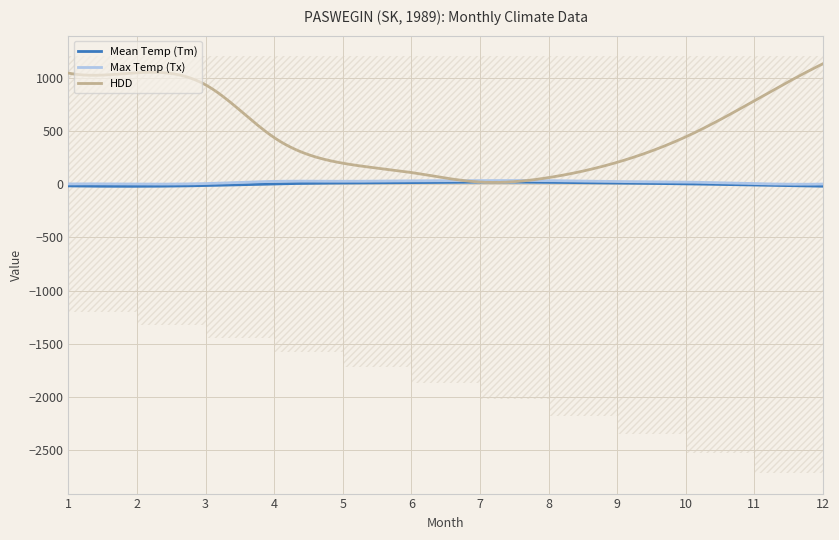

True or false: HDD has a value of 80.4 at 5.

False